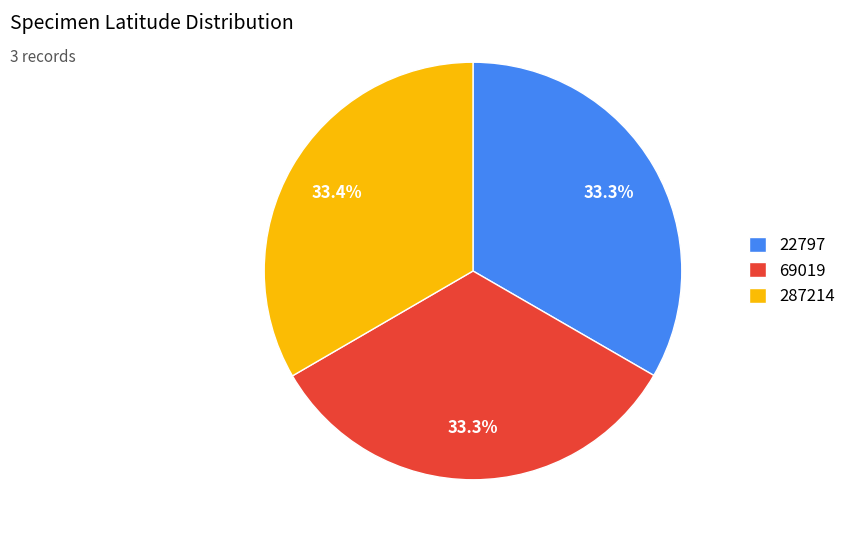

Is the sum of 69019 and 287214 greater than half?

Yes